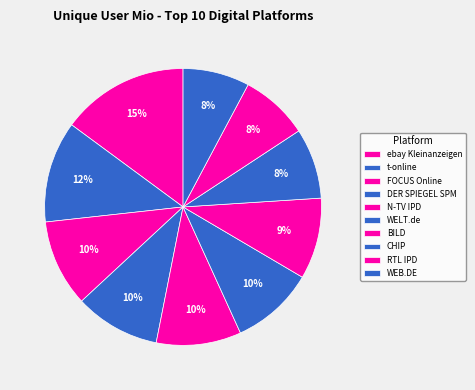

Which slice is the largest?

ebay Kleinanzeigen